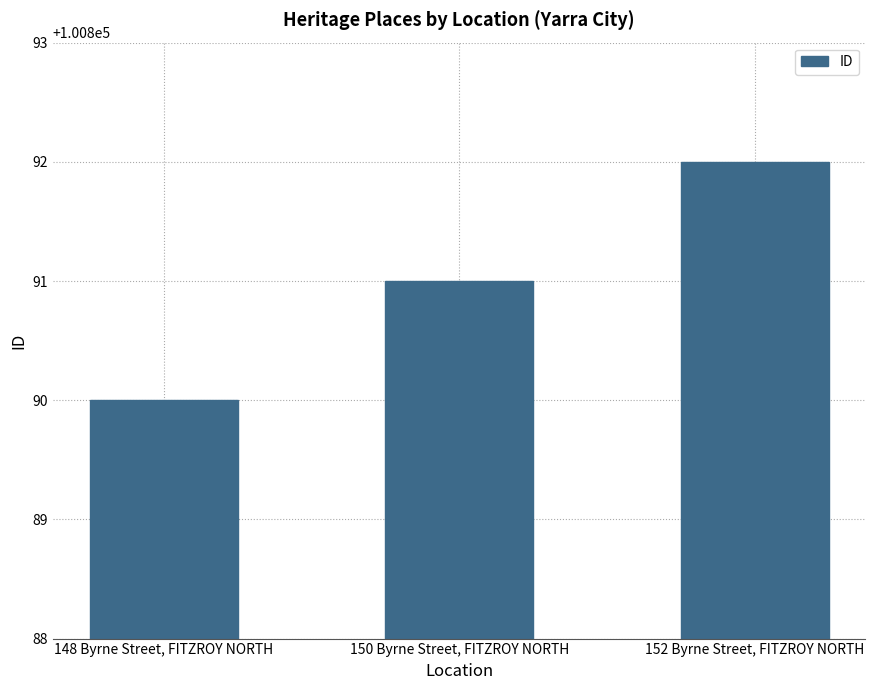

Which label corresponds to the smallest value in the chart?

148 Byrne Street, FITZROY NORTH